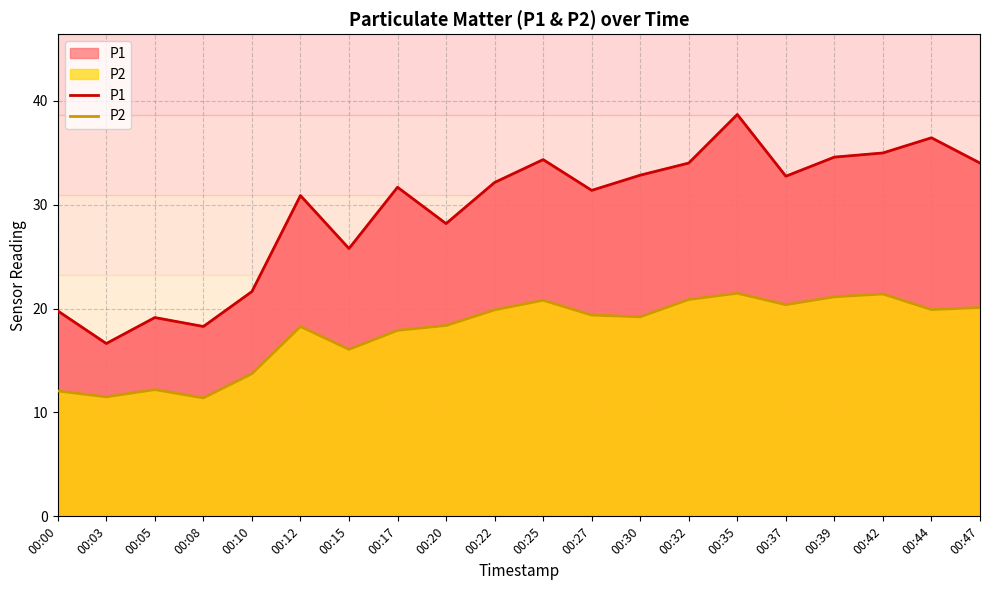

What are all the series names shown in the legend?

P1, P2